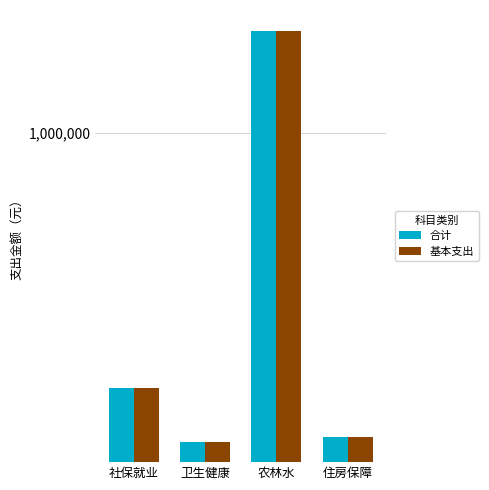

Between 社保就业 and 卫生健康, which series saw the biggest shift?

合计